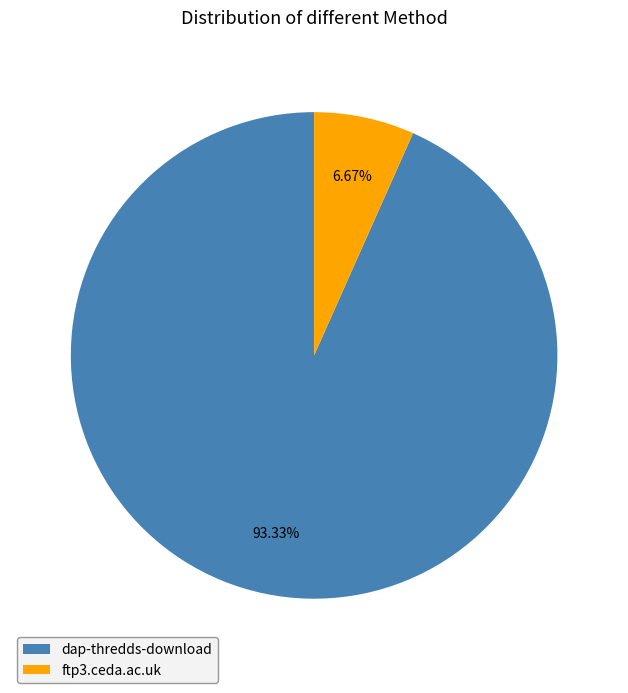

Rank the categories by value from lowest to highest.

ftp3.ceda.ac.uk, dap-thredds-download